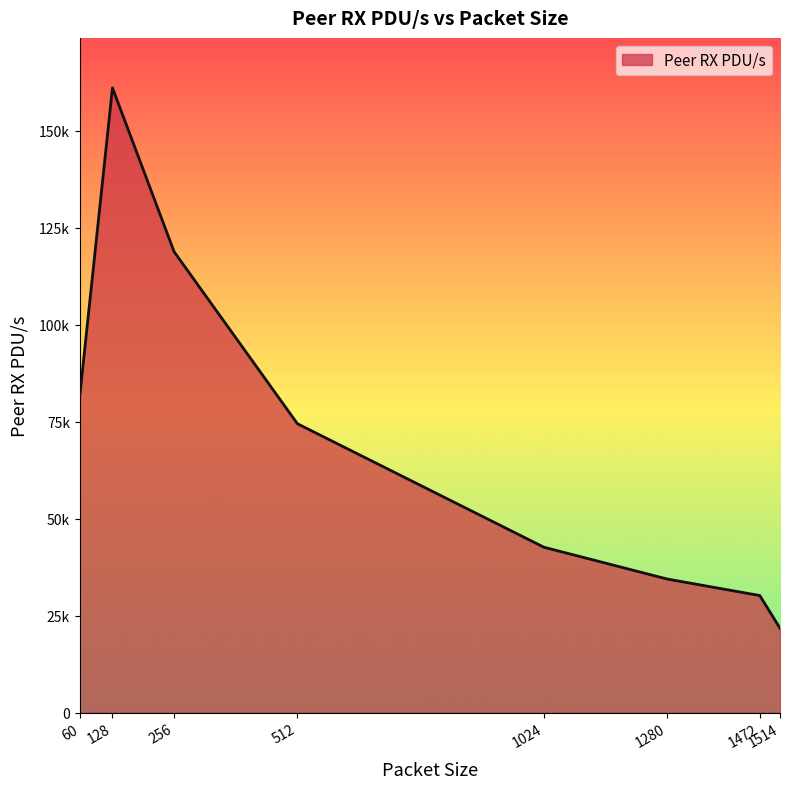

Is this an area chart (filled region under the line)?

Yes